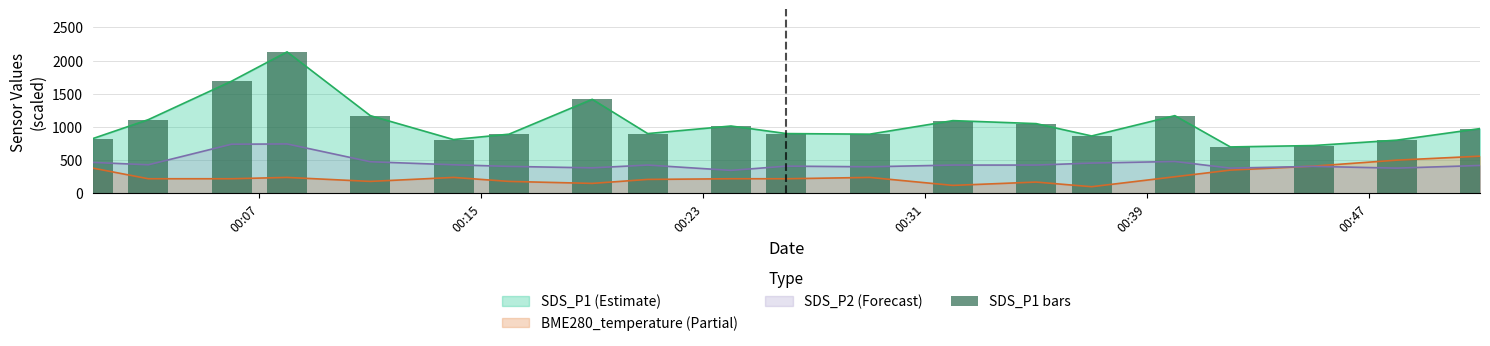

True or false: SDS_P1 (Estimate) and SDS_P2 (Forecast) cross at least once.

False